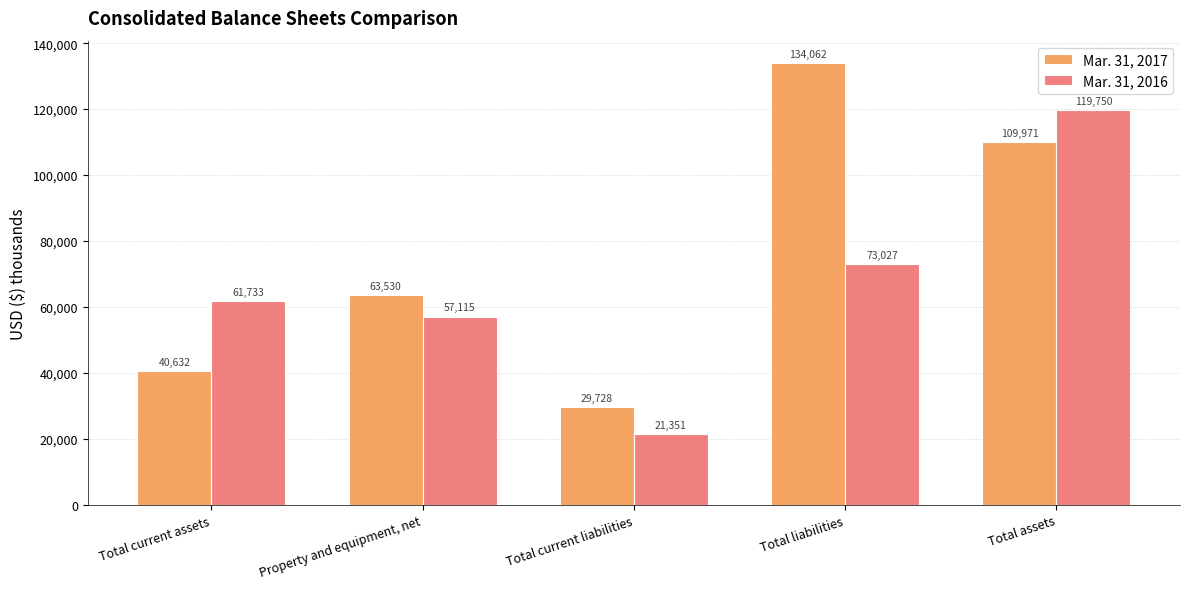

Reading right to left, transcribe all the data shown in this chart.

Mar. 31, 2017: 109971	134062	29728	63530	40632
Mar. 31, 2016: 119750	73027	21351	57115	61733